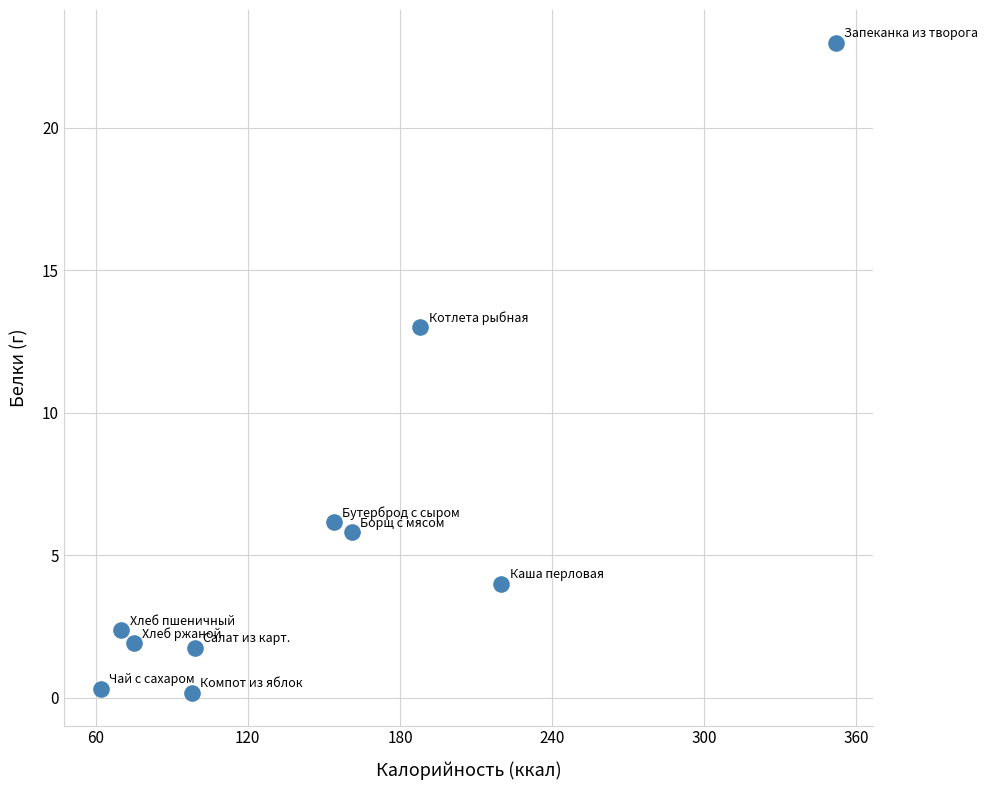

What is the average X value?

147.9